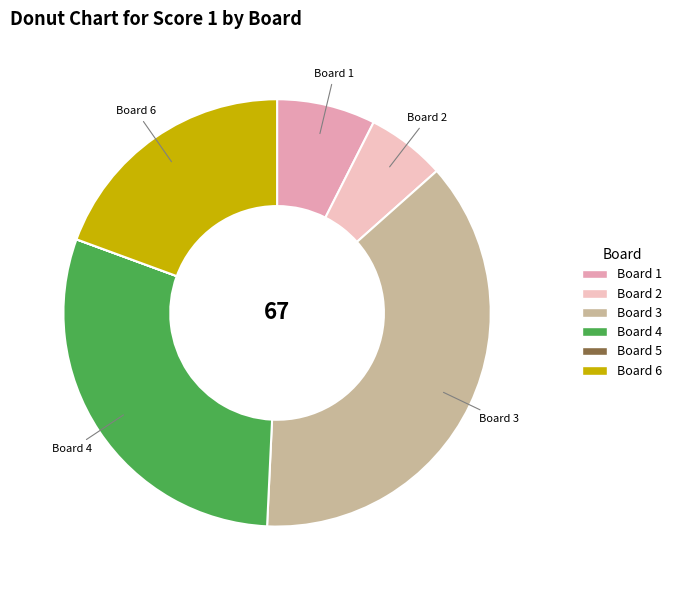

What portion of the pie excludes Board 2?

94.0%